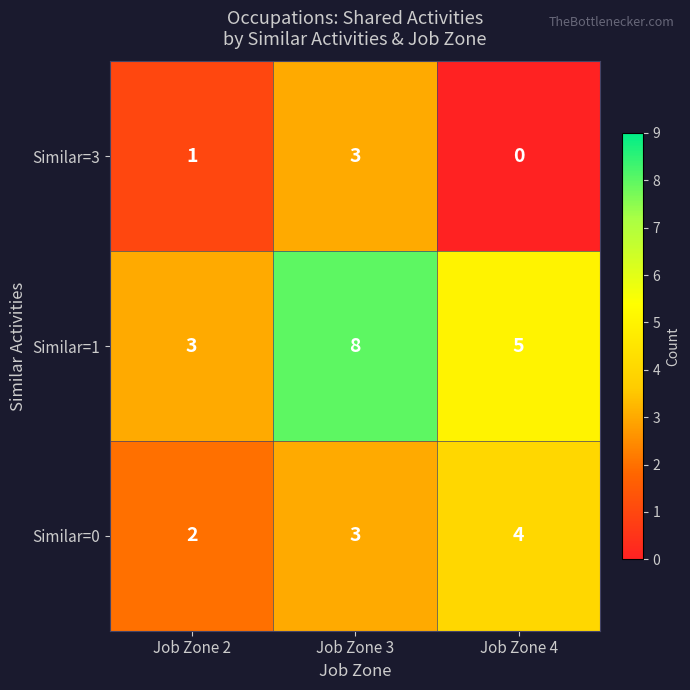

What is the sum of the Similar=0 values at Job Zone 2 and Job Zone 3?

5